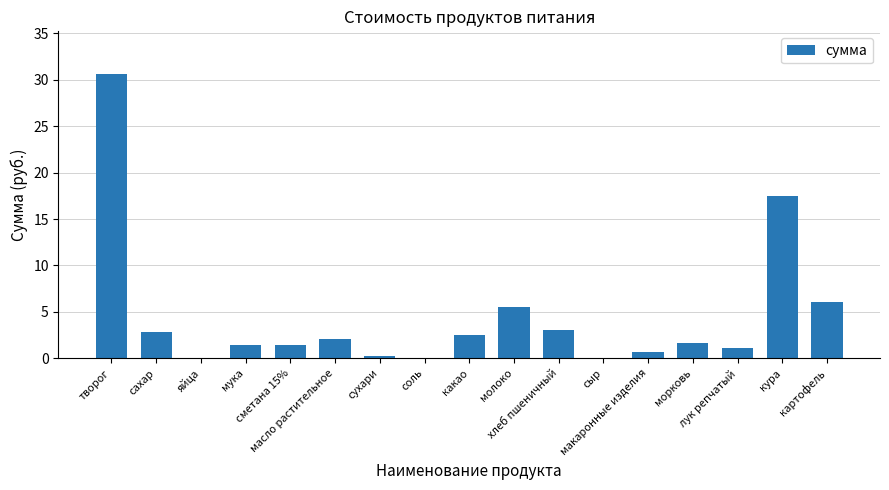

Count the number of categories in the chart.

17